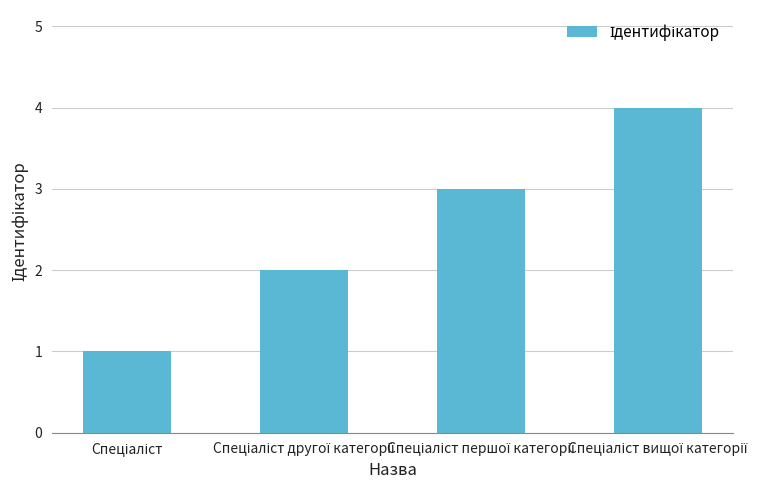

What is the difference between the maximum and minimum values?

3